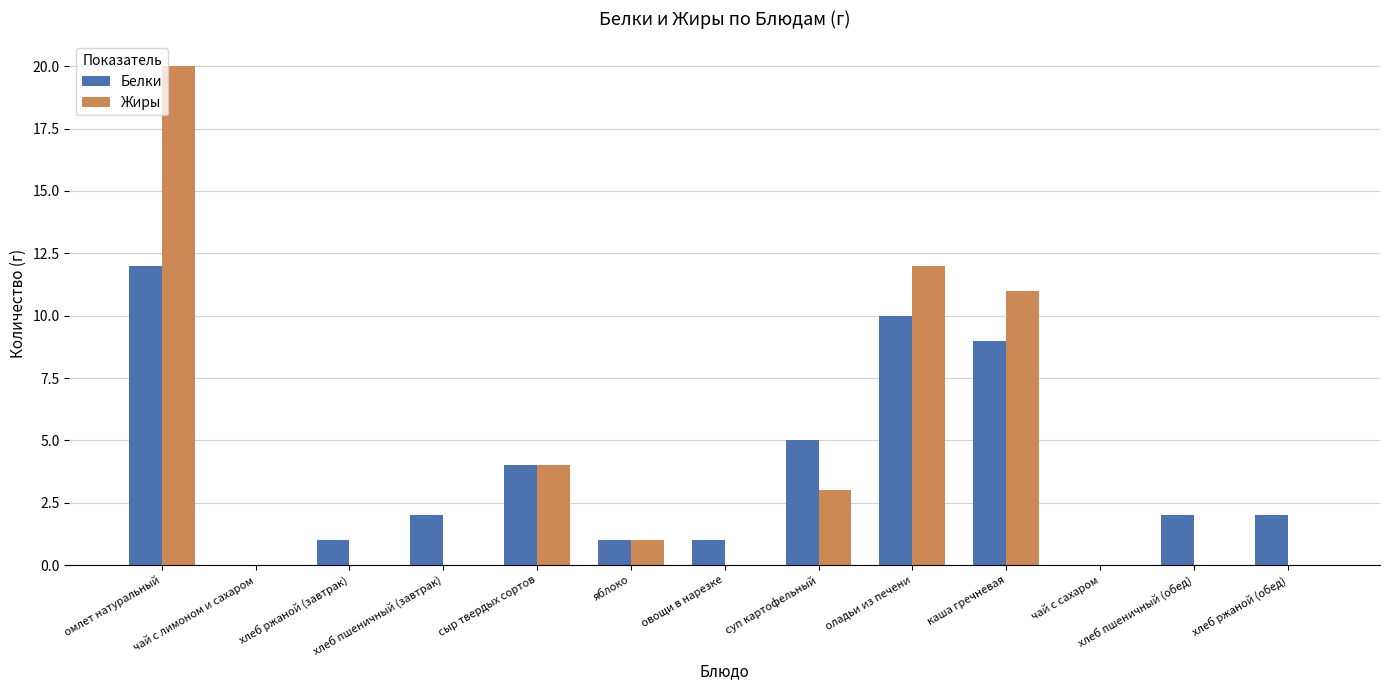

At which category is the sum across all series the highest?

омлет натуральный